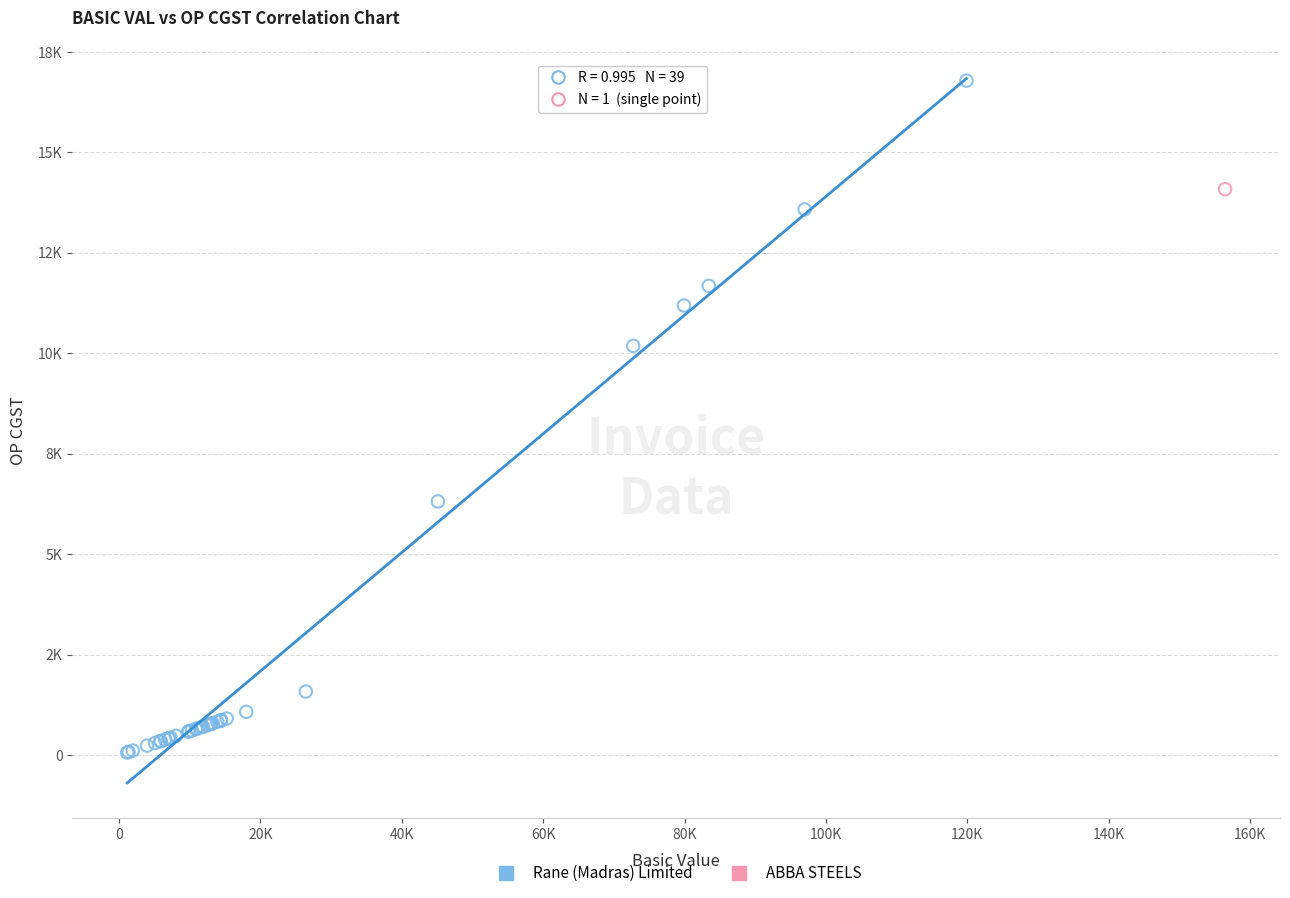

What are all the series names shown in the legend?

Rane (Madras) Limited, ABBA STEELS